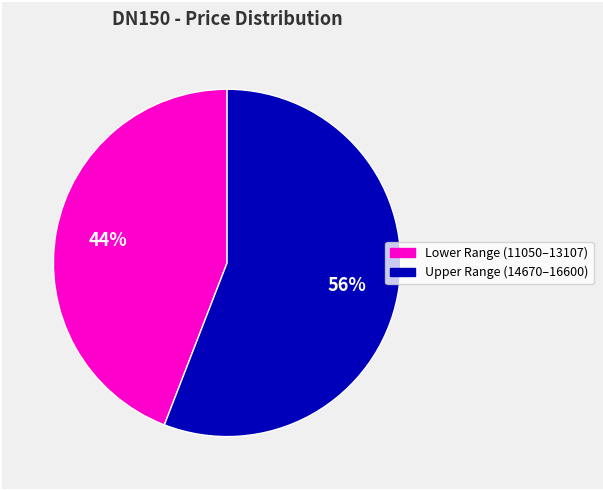

Is there a majority slice in this chart?

Yes